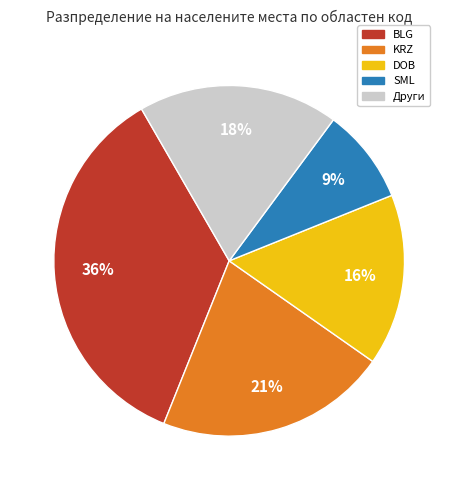

To the nearest percent, what is the difference between the largest and smallest slice percentages?

27%